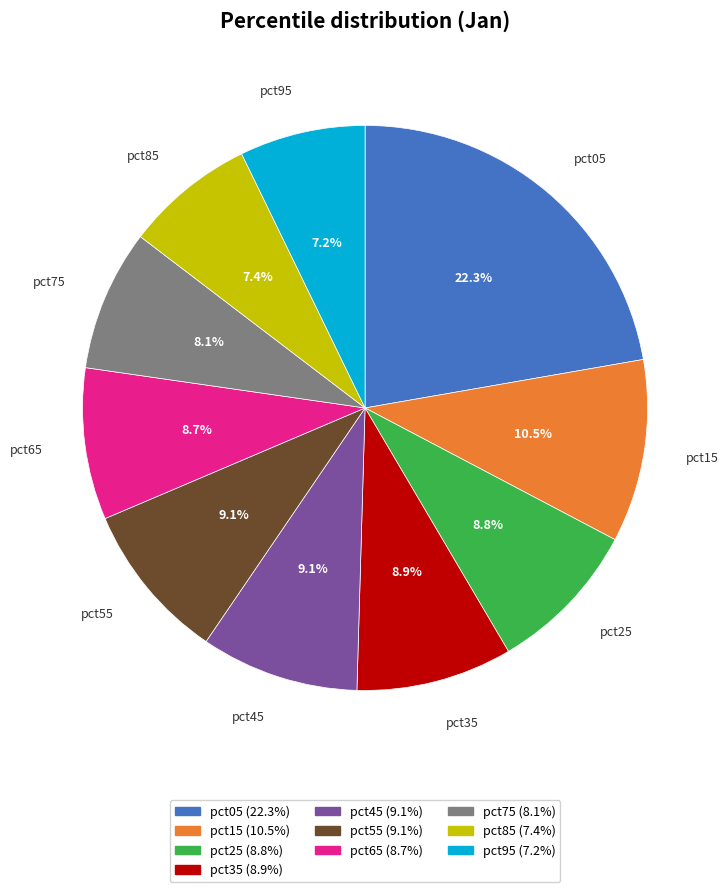

How many slices are in this pie chart?

10